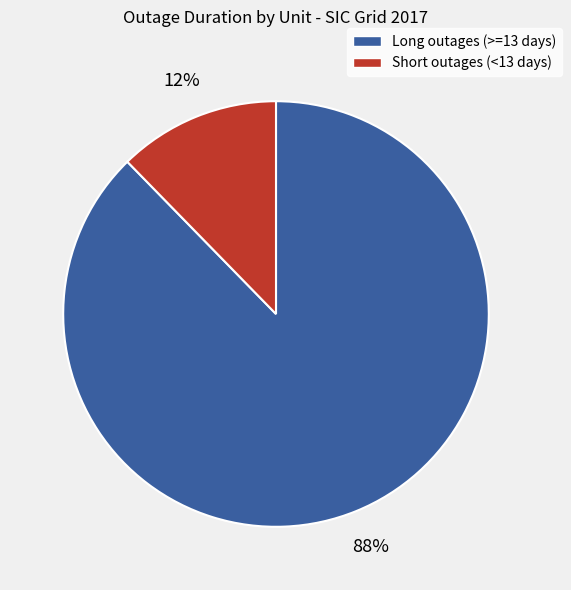

Is the sum of Long outages (>=13 days) and Short outages (<13 days) greater than half?

Yes